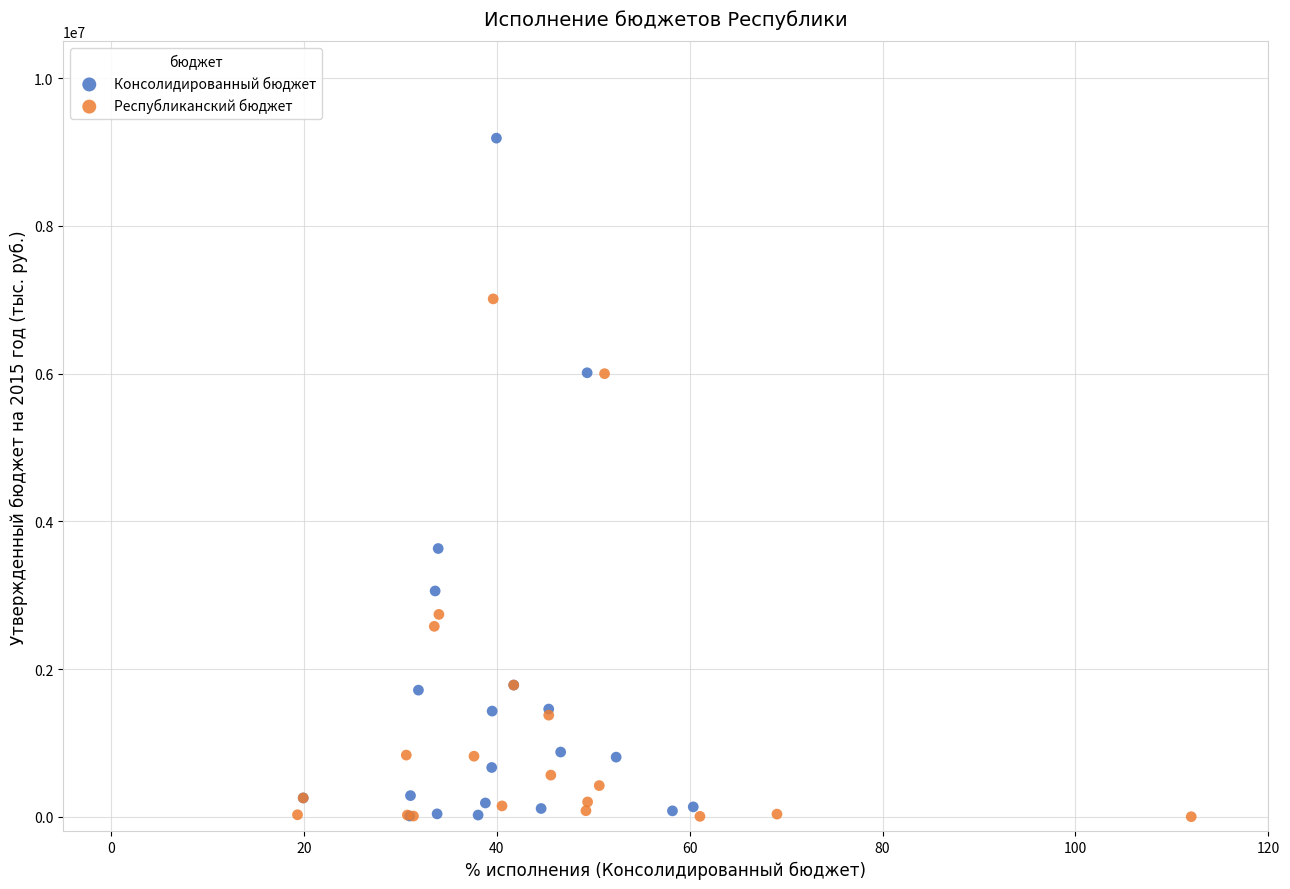

Which series has the largest Y range (max minus min)?

Консолидированный бюджет